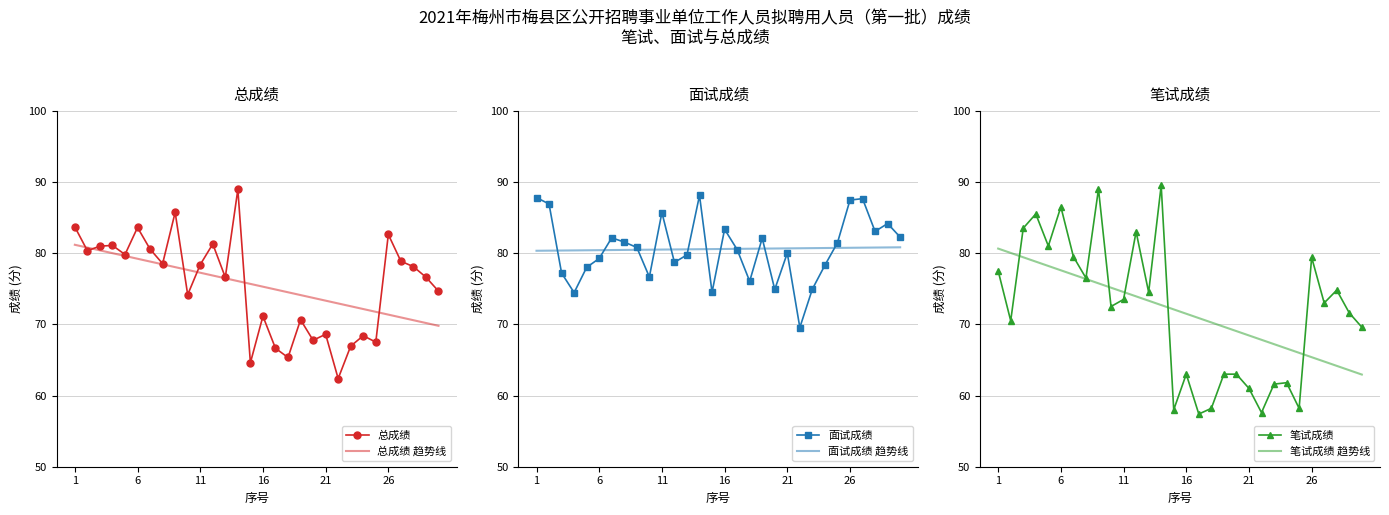

What are all the series names shown in the legend?

总成绩, 总成绩 趋势线, 面试成绩, 面试成绩 趋势线, 笔试成绩, 笔试成绩 趋势线